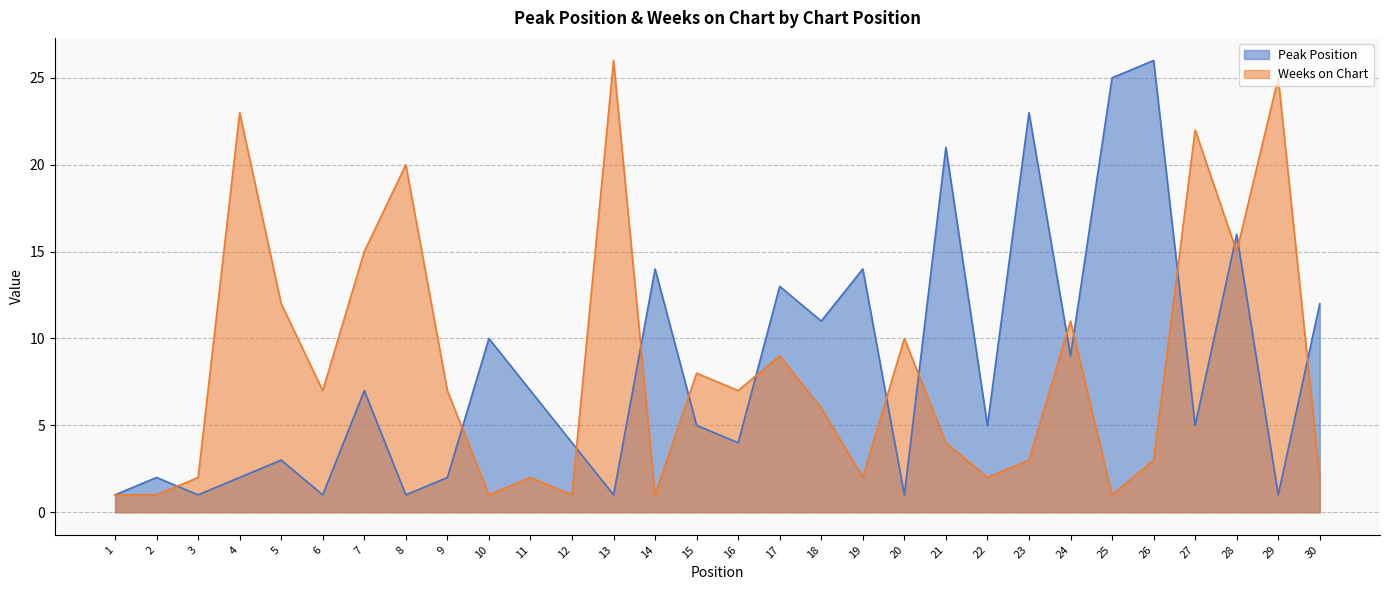

At which label does Weeks on Chart reach its peak?

13